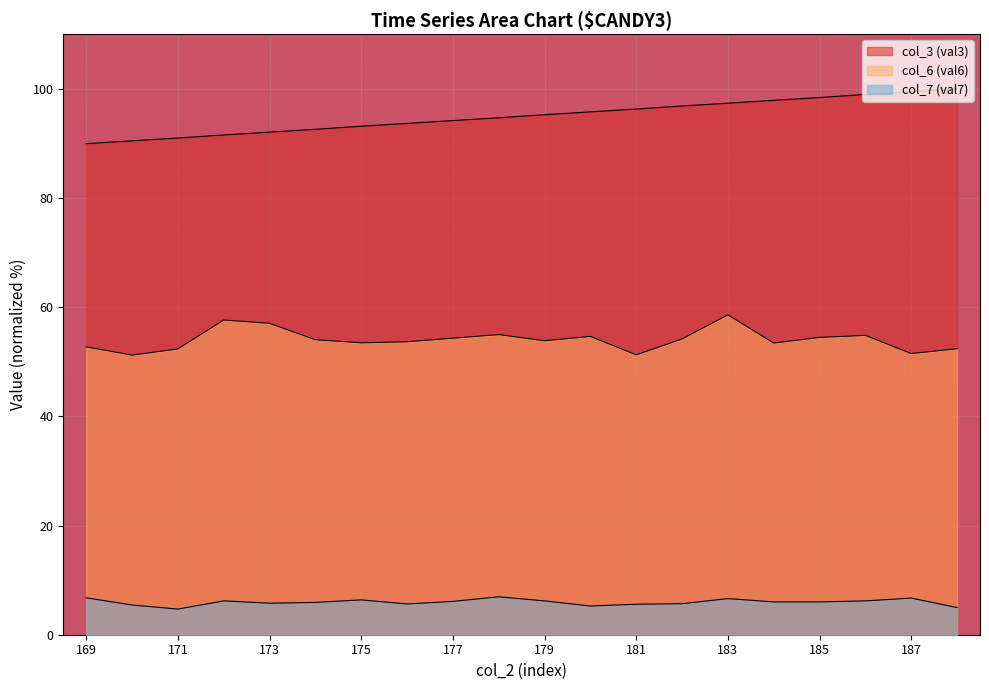

How many lines are shown in the chart?

3